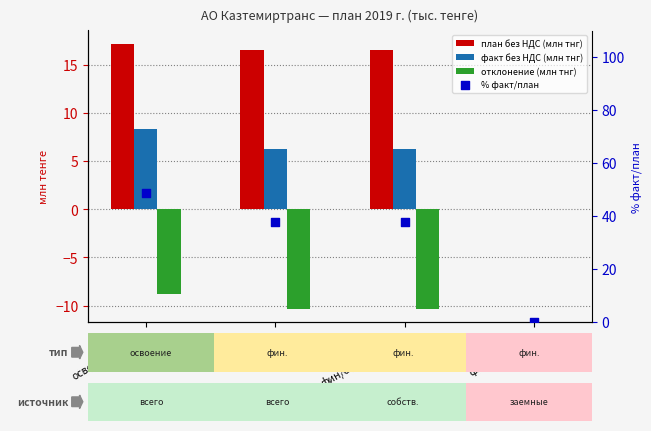

Which series reaches the maximum Y coordinate?

% факт/план